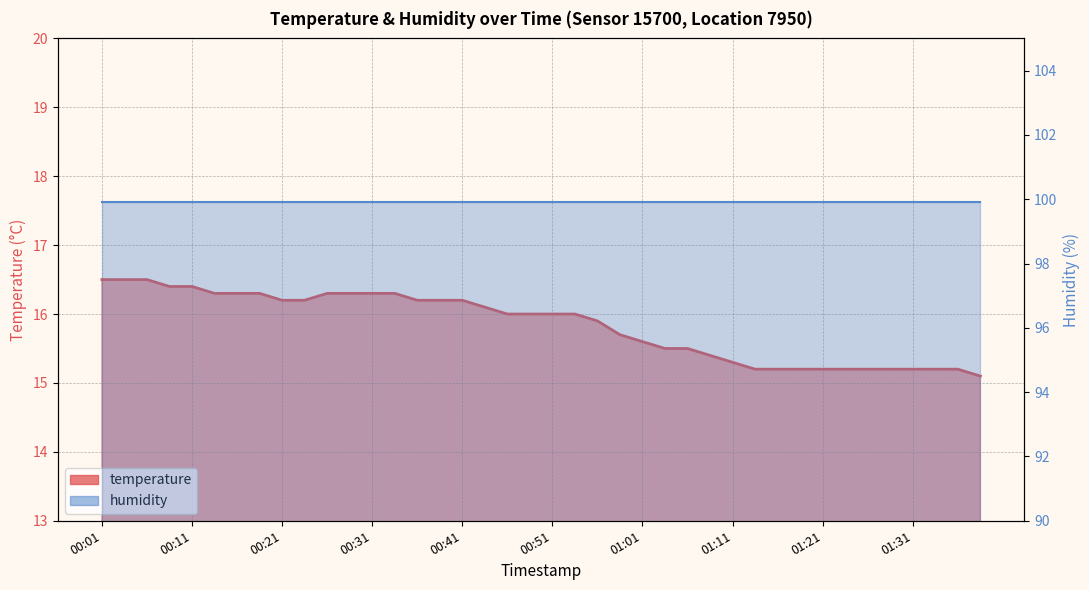

True or false: the data shows 7.1 at 01:26.

False